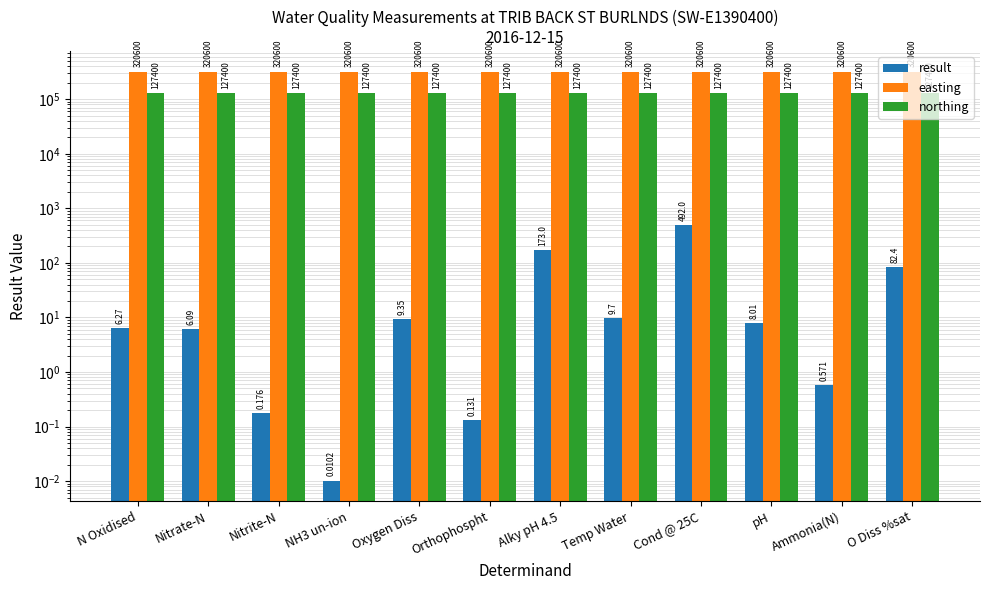

What is the spread (max minus min) of values at O Diss %sat?

320517.6